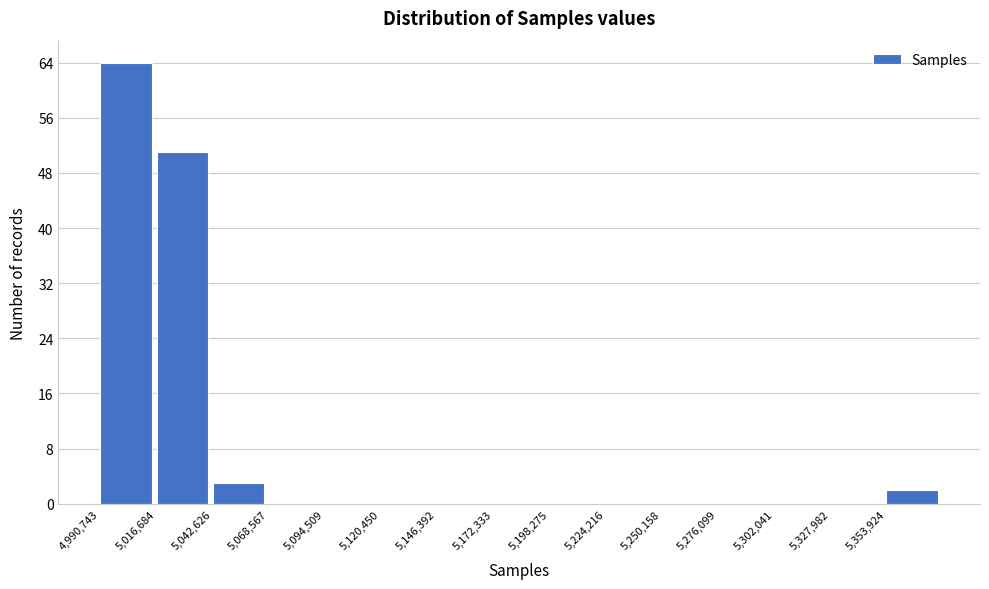

How tall is the bar that spans 5045000 to 5070000 on the x-axis? Neither the bar edges nor the heights are printed on the chart, so give them approximately, as read against the axes.

3